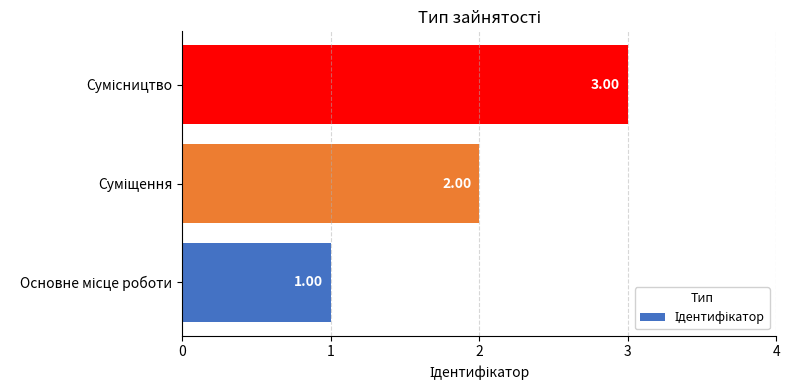

What is the sum of all values?

6